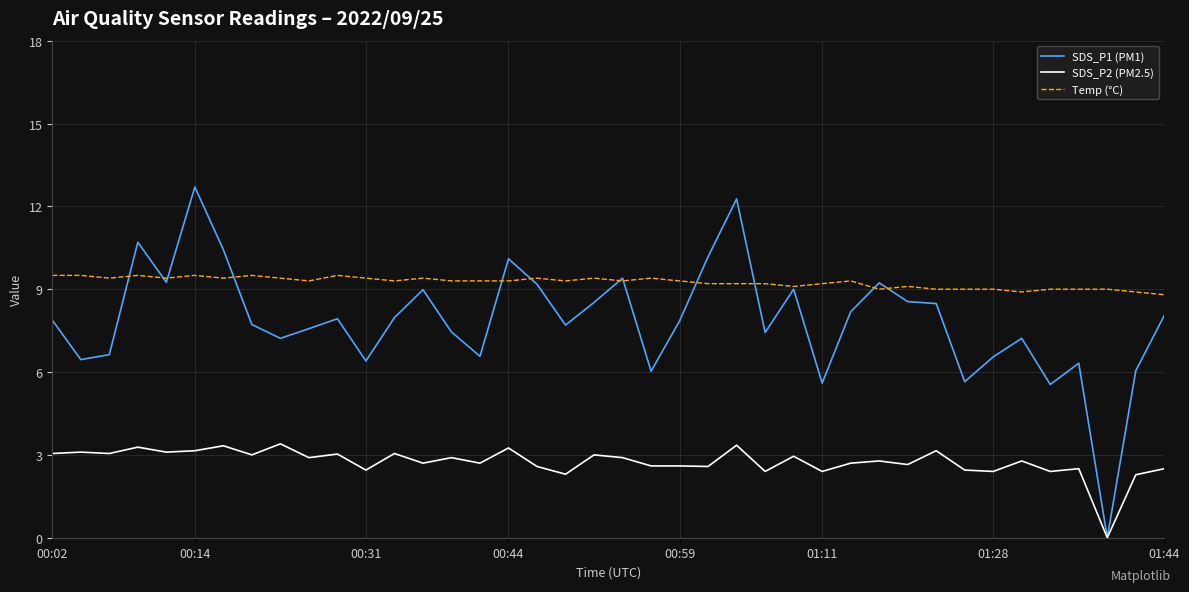

Which series has the widest spread of values?

SDS_P1 (PM1)